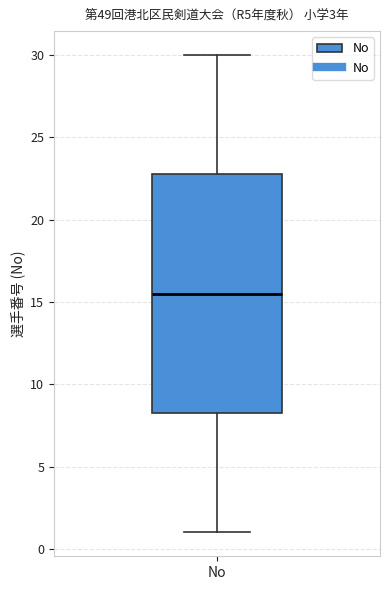

Transcribe this box plot: give where the median line is, the range the box spans, and where the two whiskers end, as read against the y-axis. The values are not printed on the chart, so give them approximately, as read against the axis.

median 15.5, box 8.5 to 23.0, whiskers 1.0 to 30.0